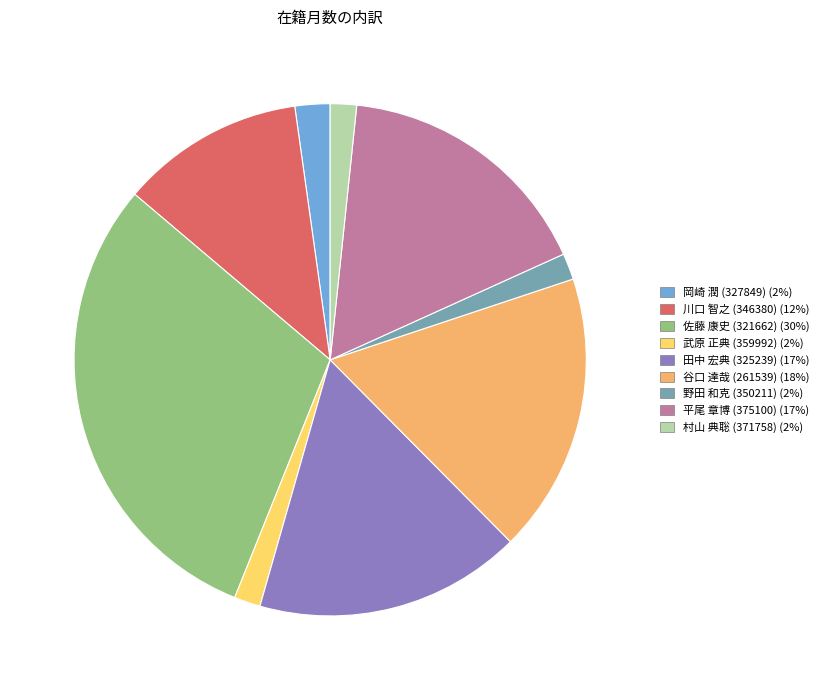

Which category has the biggest portion of the pie?

佐藤 康史 (321662)